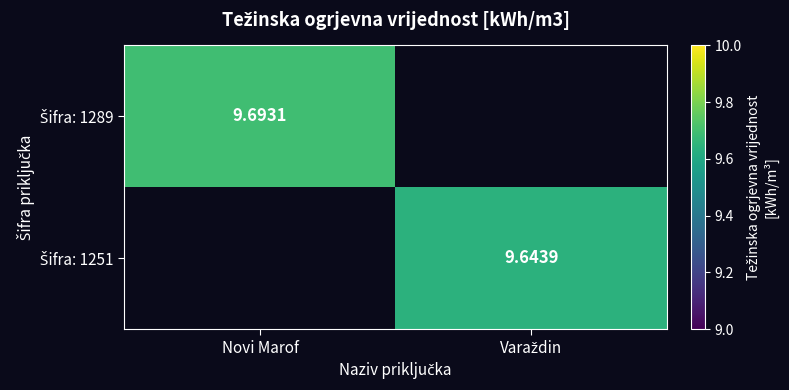

List the labels in order of Šifra: 1289 value, largest first.

Novi Marof, Varaždin